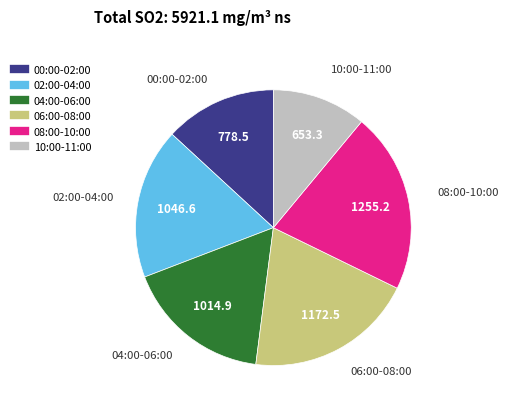

Is there a majority slice in this chart?

No